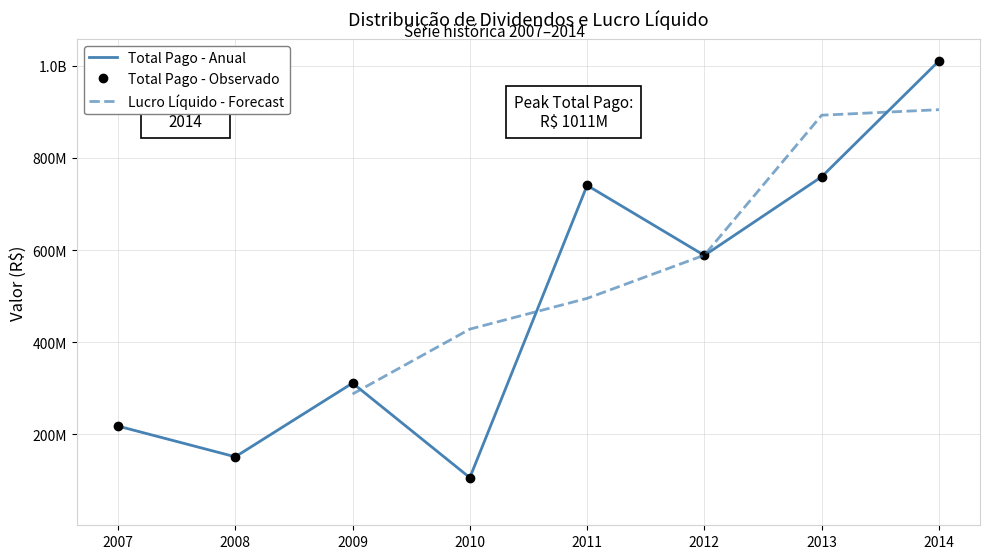

The value of Total Pago - Anual at 2011 is 740614312.8. True or false?

True